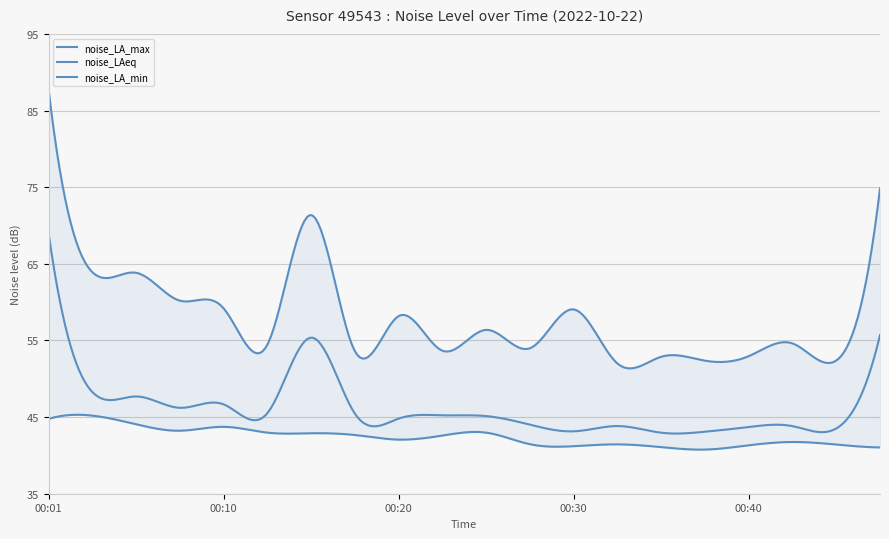

How many values in the noise_LA_max series are below 56?

10